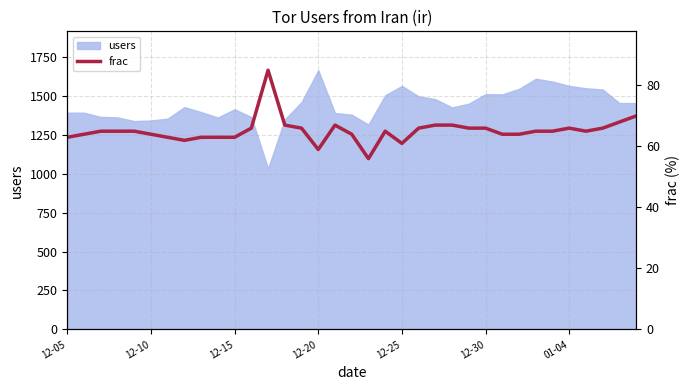

What is the maximum value for users?

1665